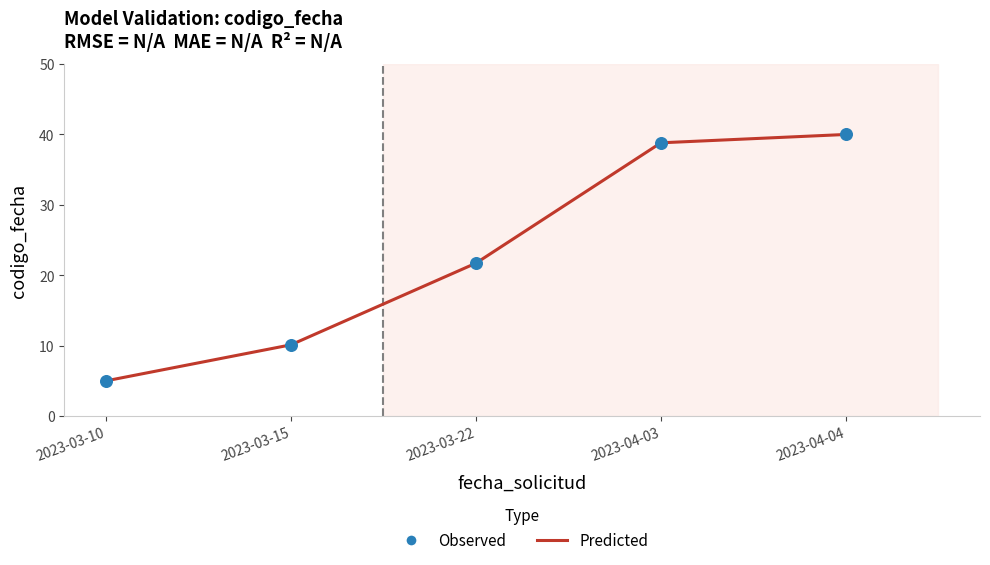

What is the difference between the values at 2023-03-22 and 2023-03-15?

11.6